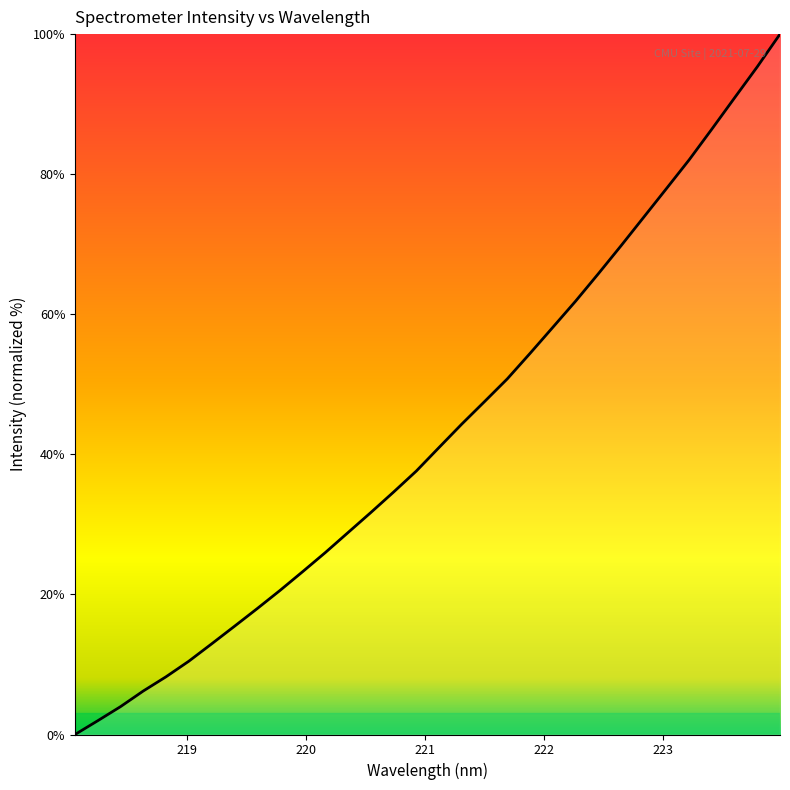

How many positive values are there?

31